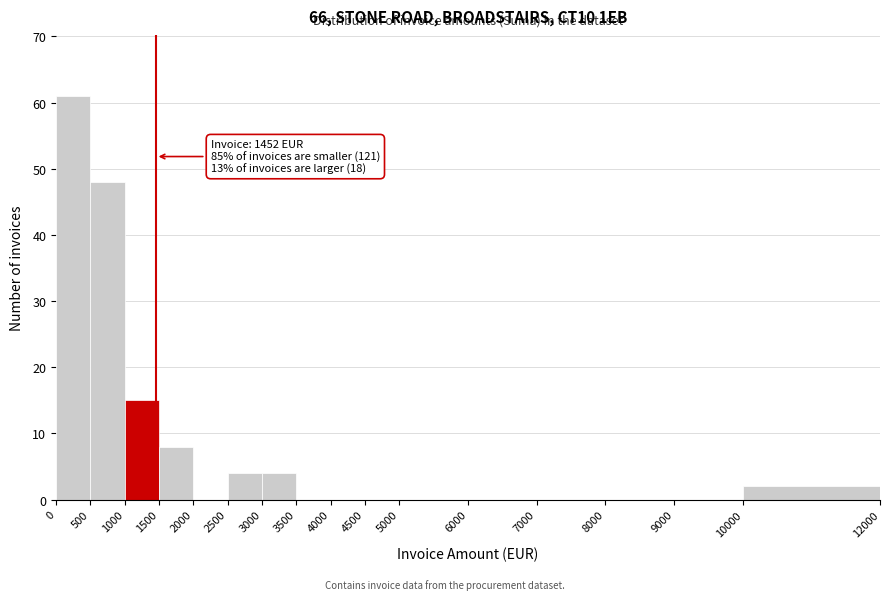

Over which range of the x-axis is the bar tallest?

0 to 500